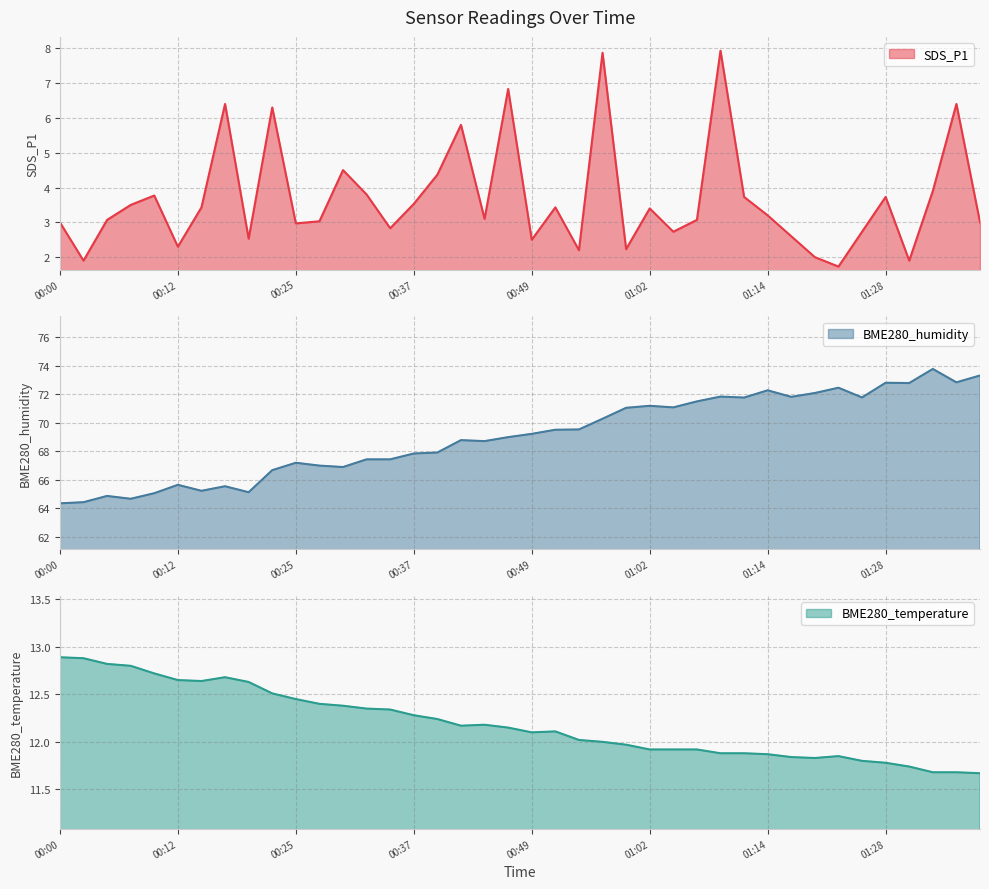

Does the chart have visible grid lines?

Yes